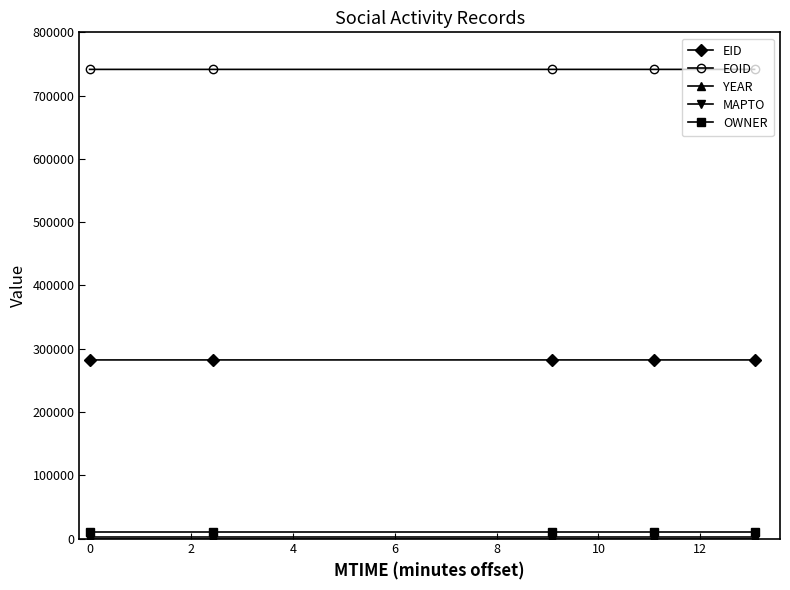

Which series has the largest total across all categories?

EOID